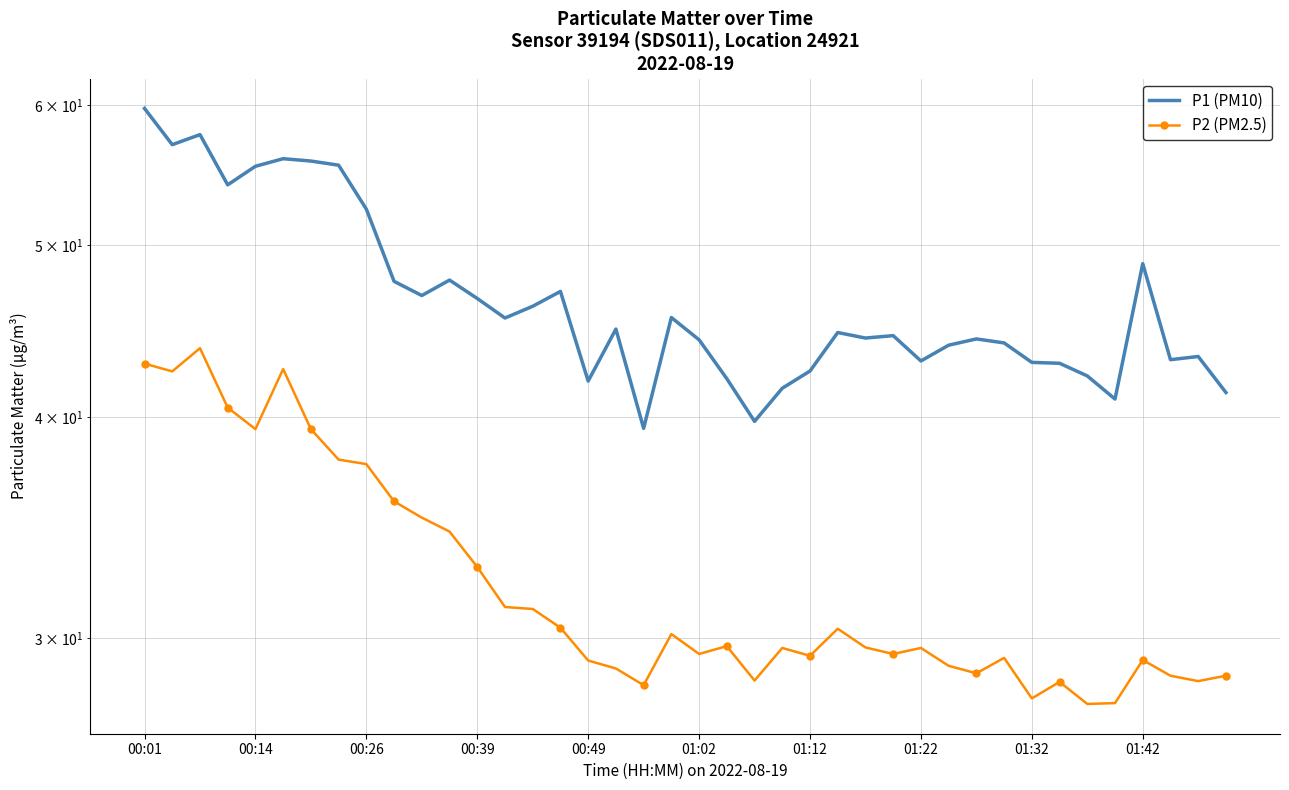

True or false: P2 (PM2.5) has more than 2 interior local peaks.

True